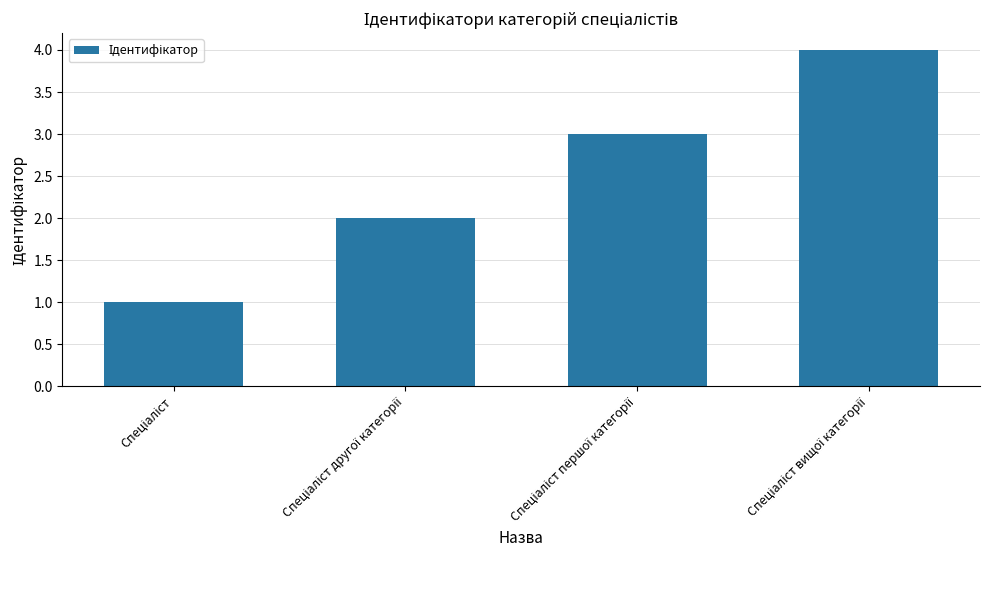

What is the difference between the maximum and minimum values?

3